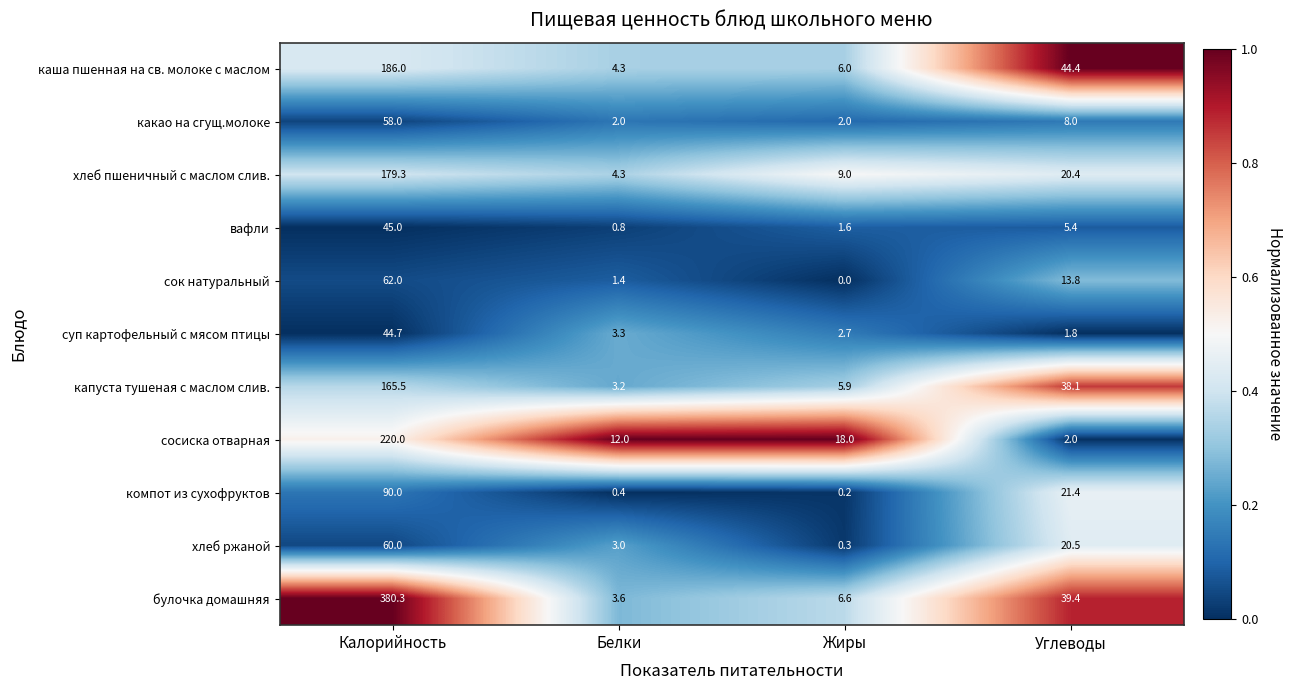

How many distinct data groups are displayed?

11